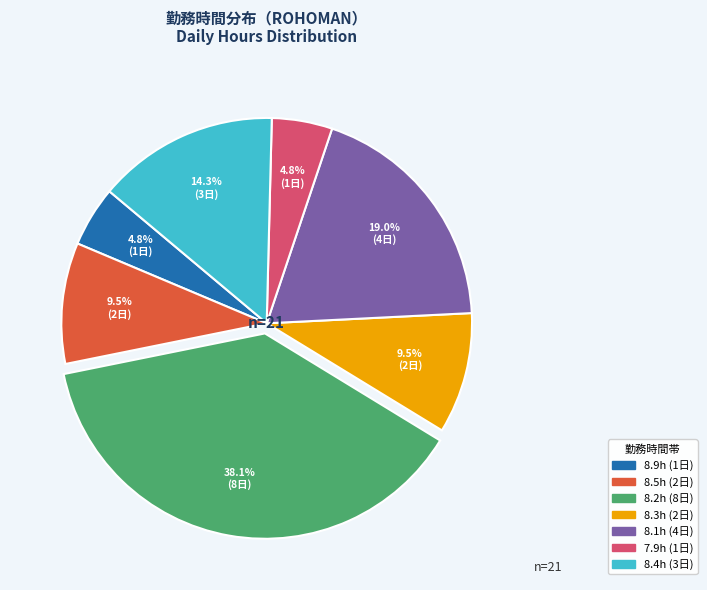

Does any single category account for the majority?

No